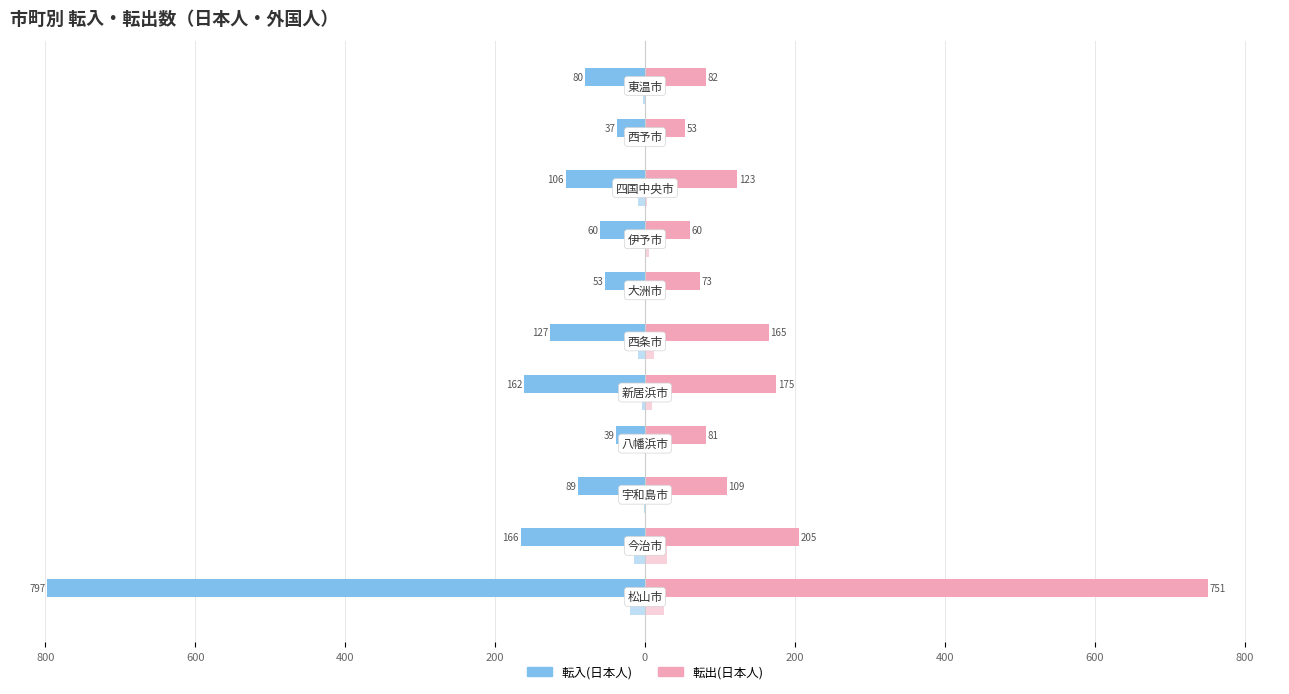

Reading left to right, transcribe all the data shown in this chart.

転入(日本人): 1000=-797	800=-166	600=-89	400=-39	200=-162	0=-127	200=-53	400=-60	600=-106	800=-37	1000=-80
転入(外国人): 1000=-20	800=-15	600=-2	400=0	200=-4	0=-9	200=0	400=0	600=-10	800=0	1000=-3
転出(日本人): 1000=751	800=205	600=109	400=81	200=175	0=165	200=73	400=60	600=123	800=53	1000=82
転出(外国人): 1000=25	800=29	600=1	400=0	200=10	0=12	200=1	400=5	600=3	800=1	1000=0